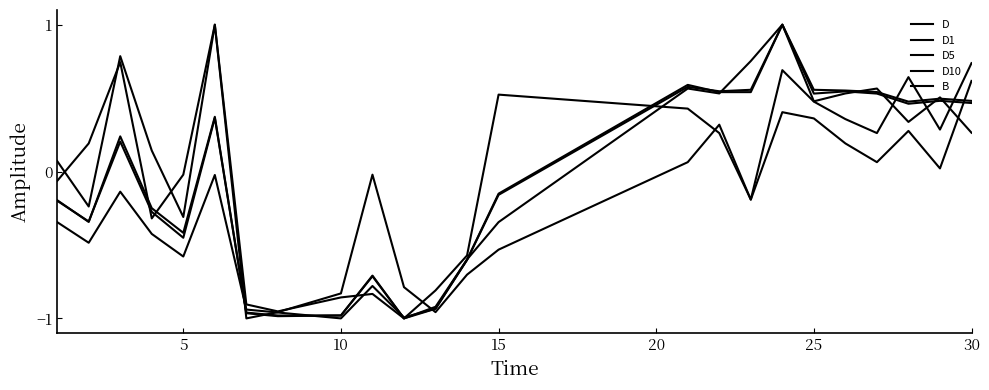

True or false: D1 and D5 intersect in this chart.

True